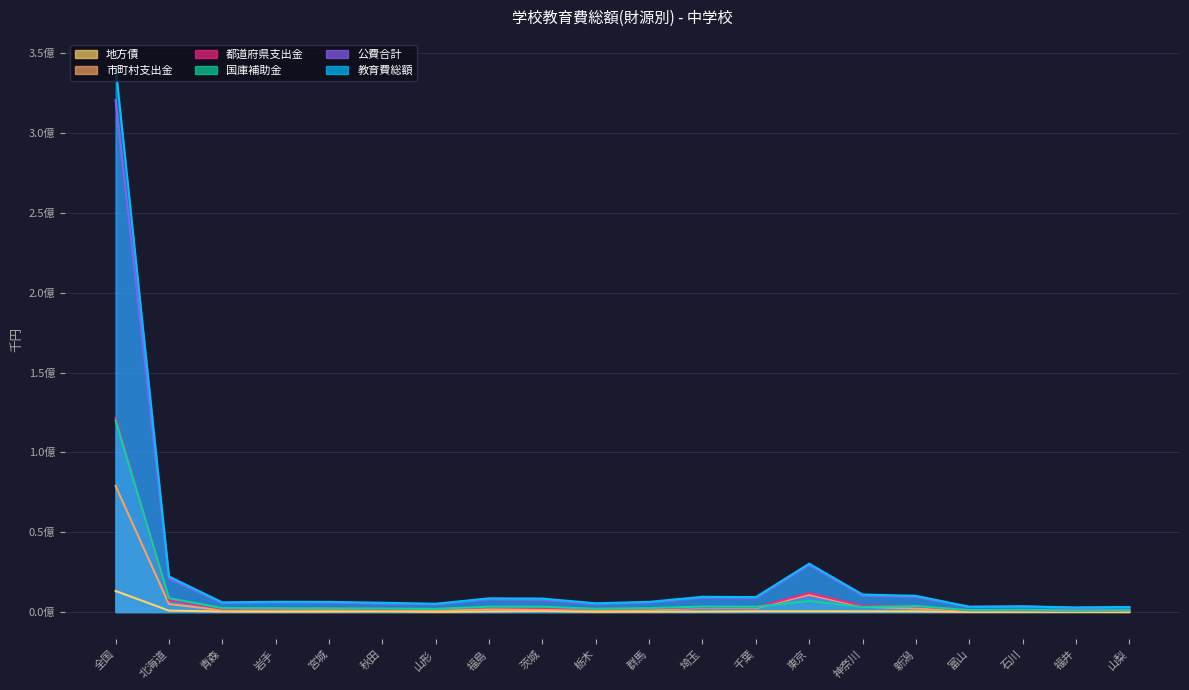

What is the highest value of the 国庫補助金 series?

120062014